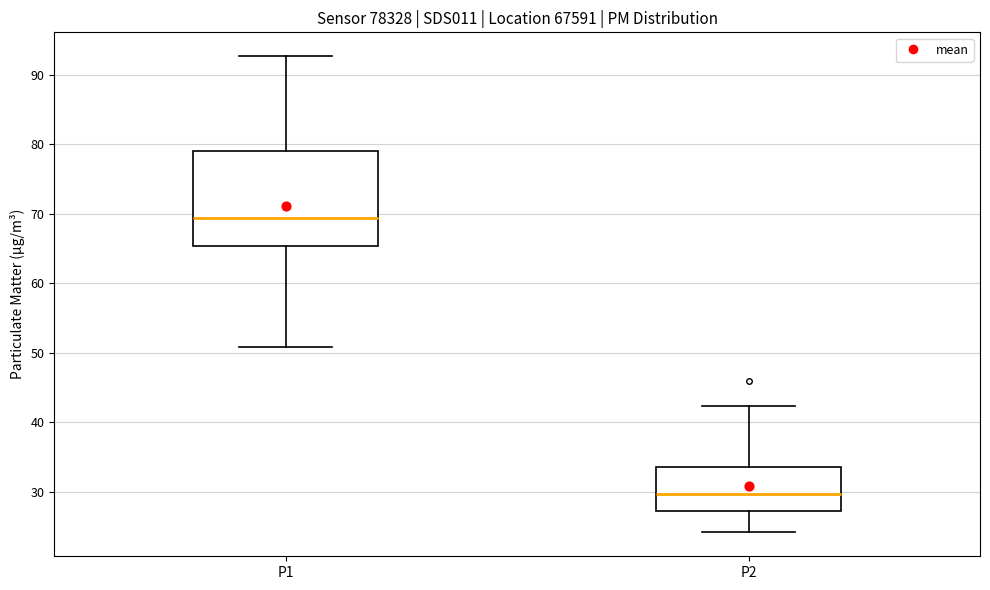

Where does the upper whisker of the box for P2 end on the y-axis? The values are not printed on the chart, so give them approximately, as read against the axis.

42